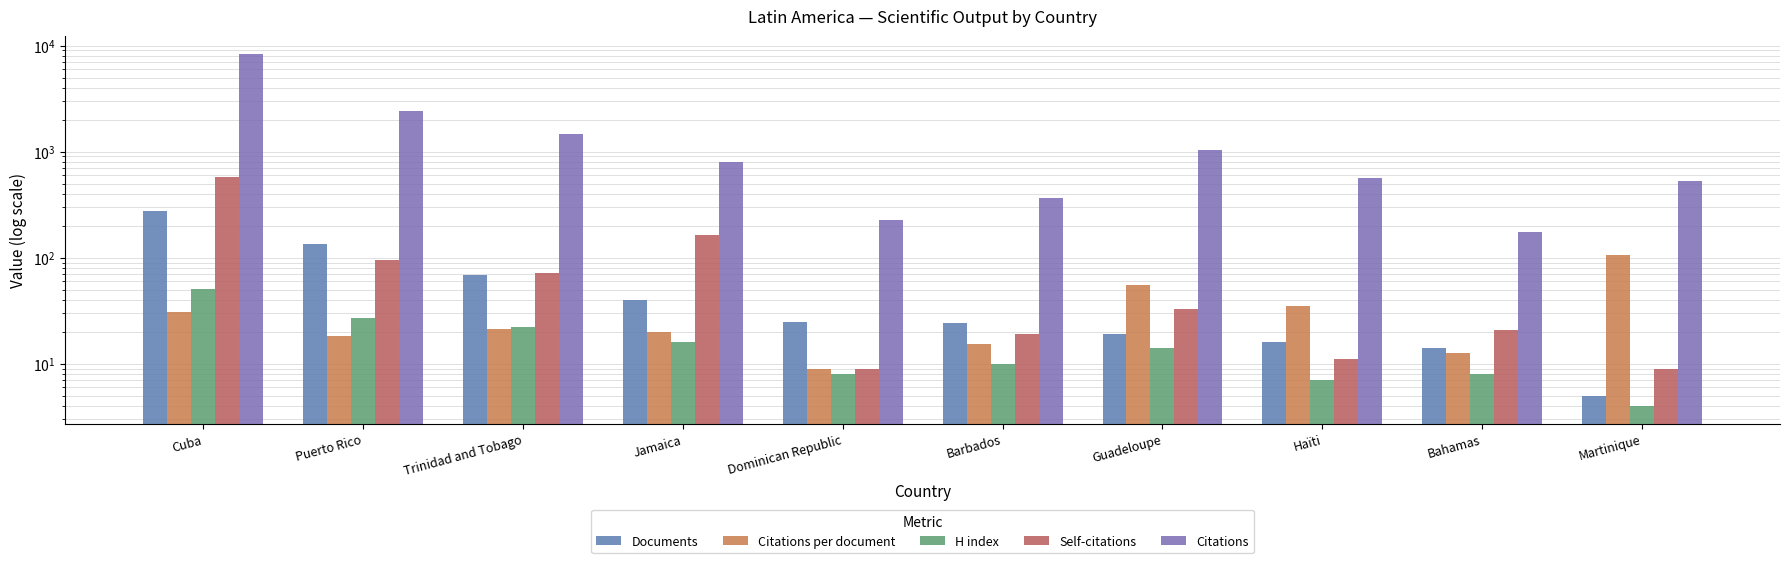

Which series has the largest total across all categories?

Citations